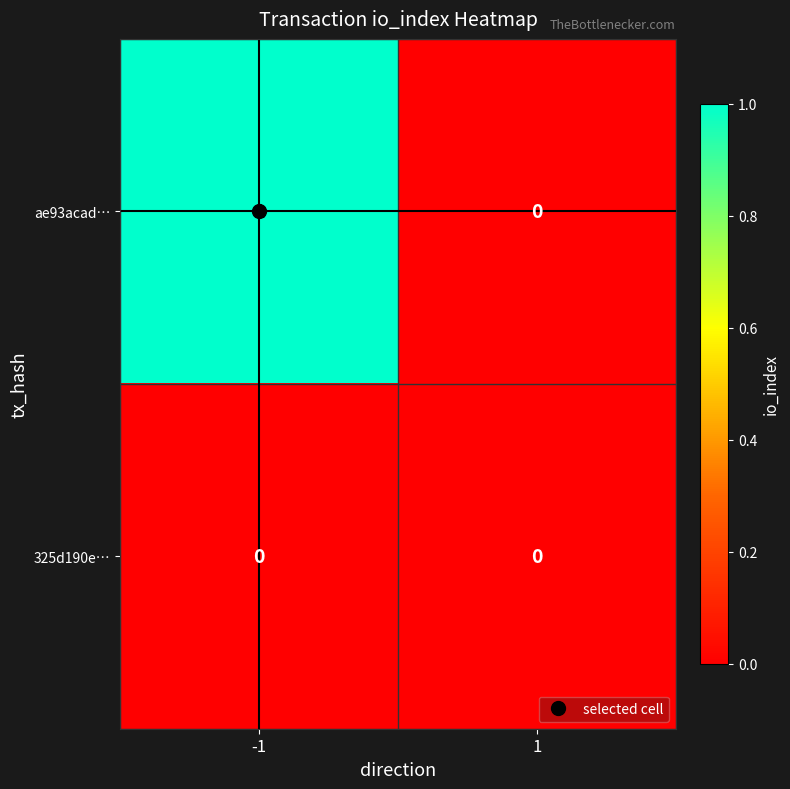

Which series changed the most between -1 and 1?

ae93acad…